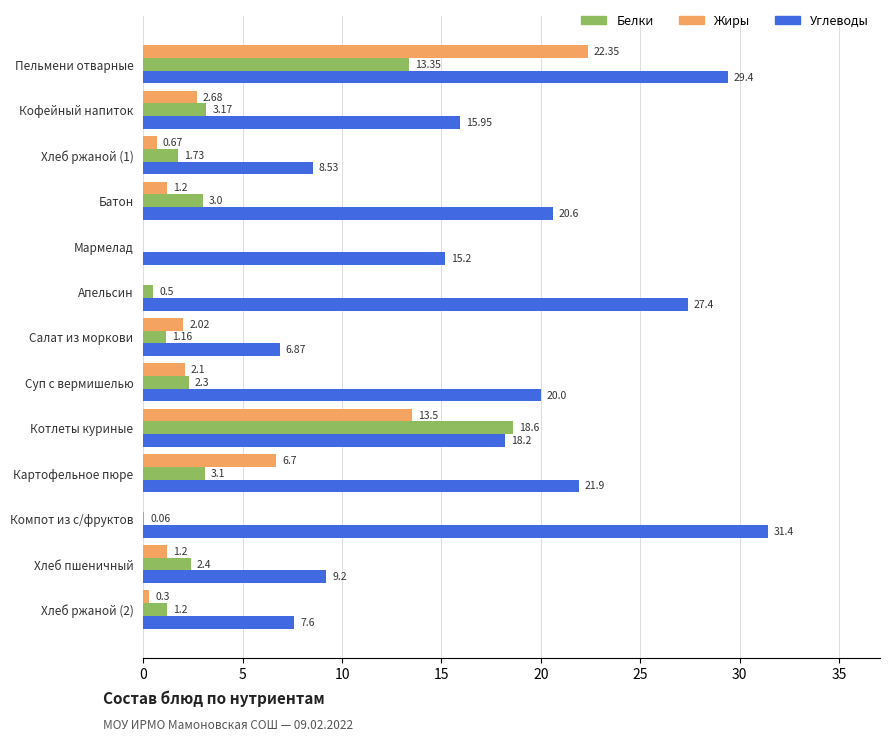

What is the sum of all Белки values?

50.6